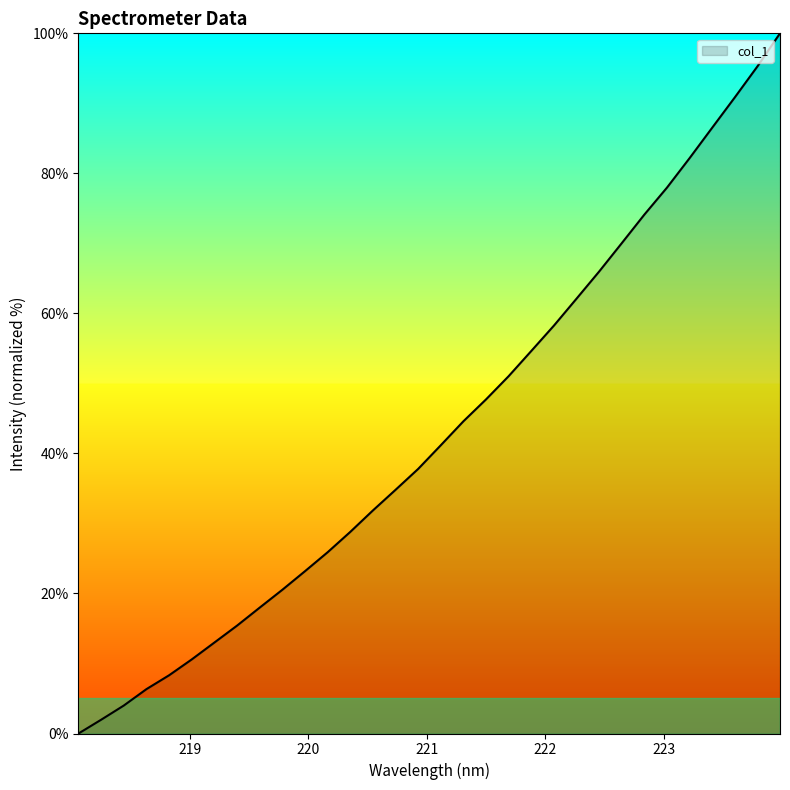

How many series are shown in this chart?

1